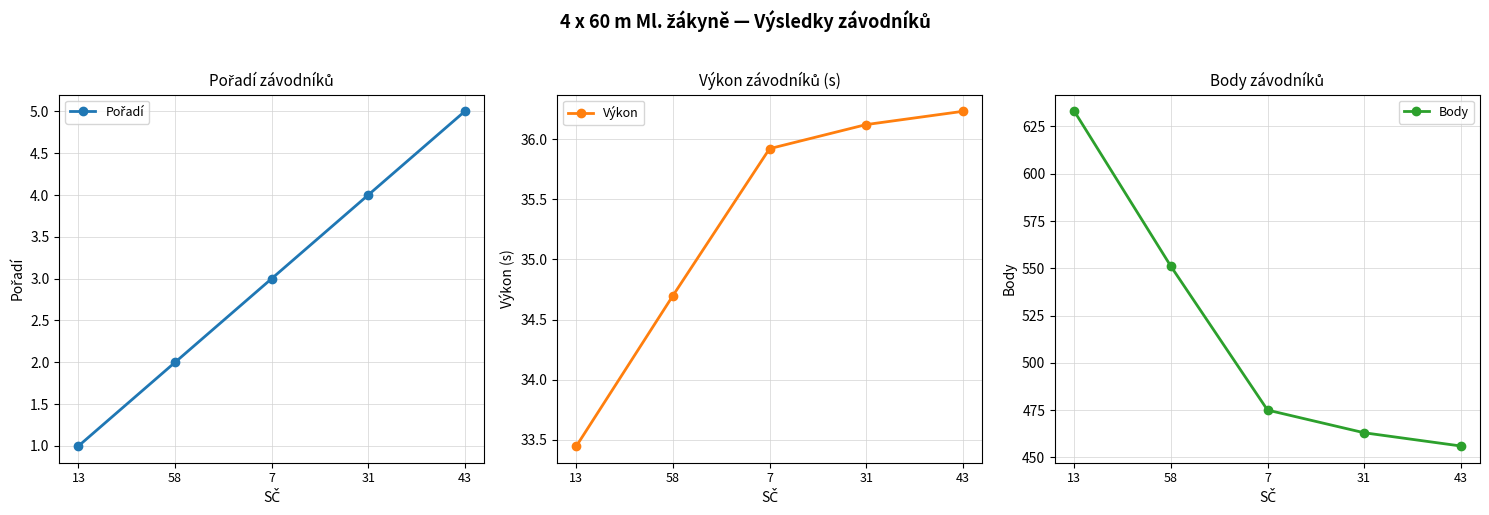

What is the total value across all series at 58?

587.7